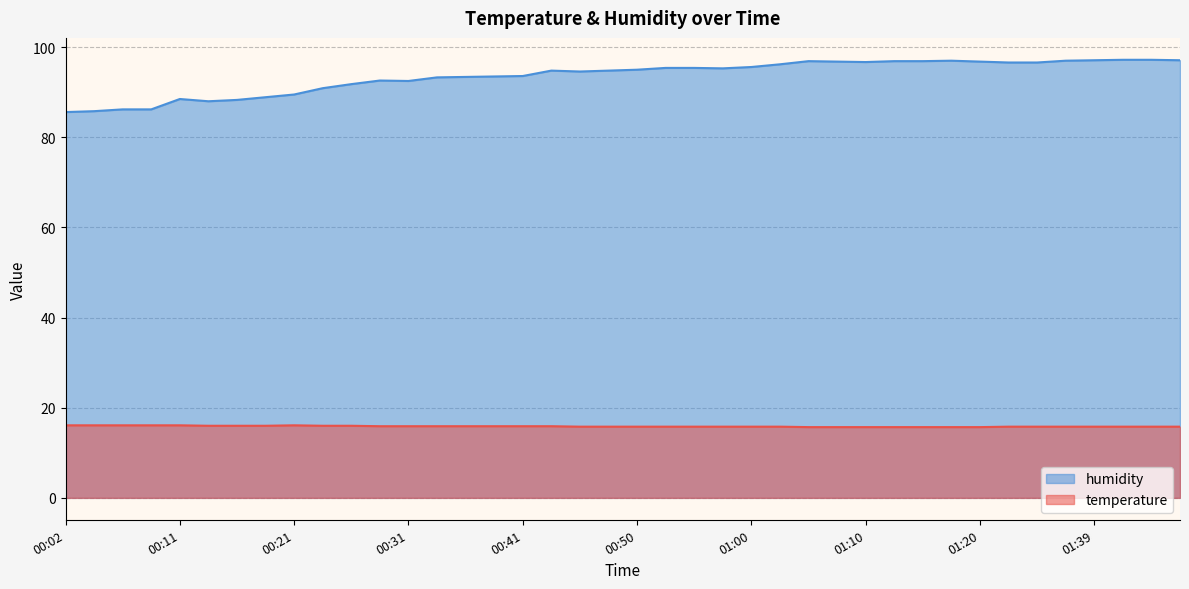

What is the label of the 26th point from the right?

00:36